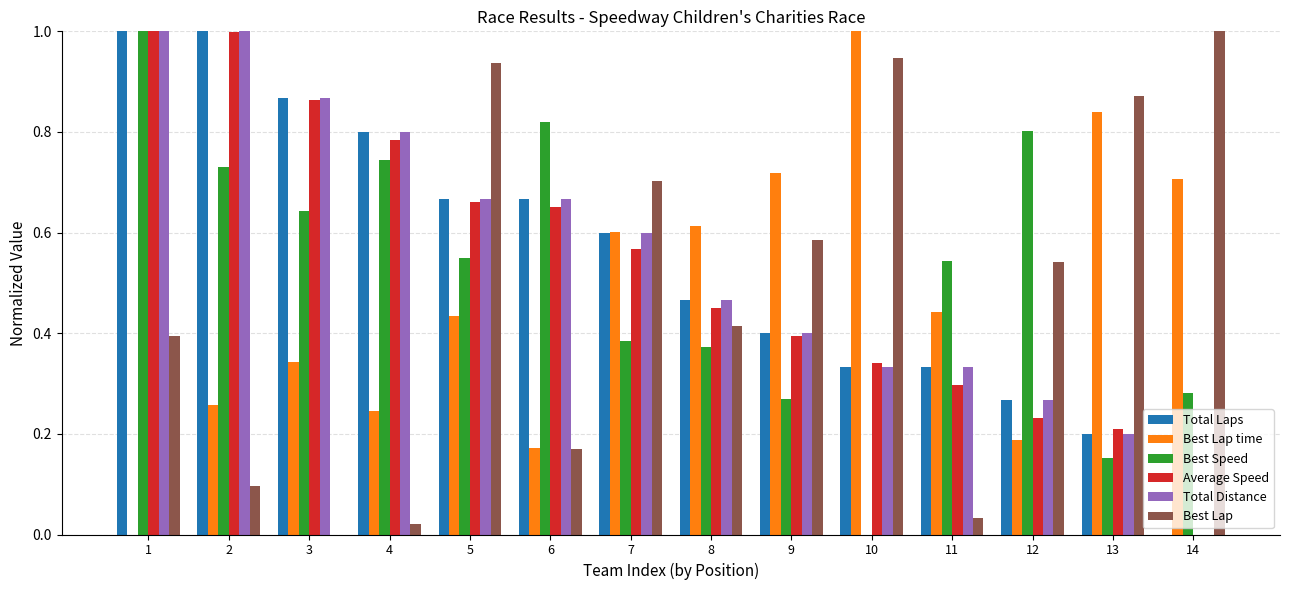

The Total Distance series shows 0.5 at 11. True or false?

False